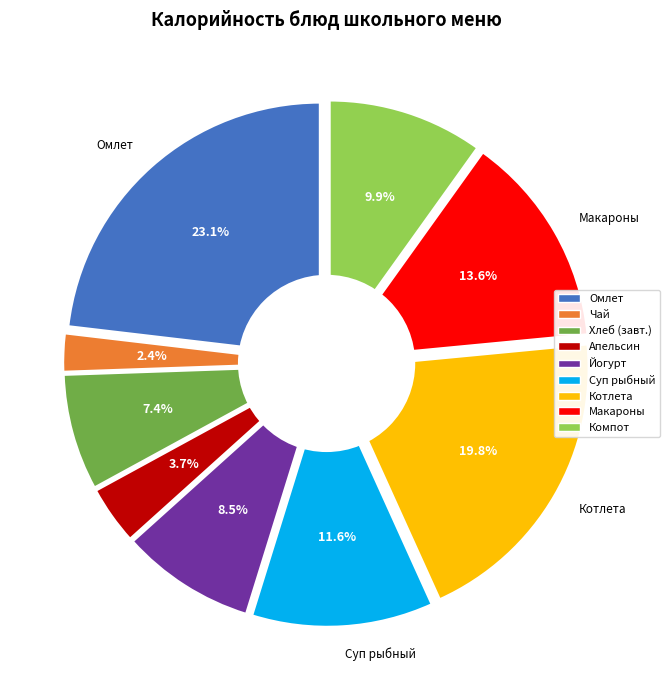

To the nearest percent, what is the difference between the largest and smallest slice percentages?

21%